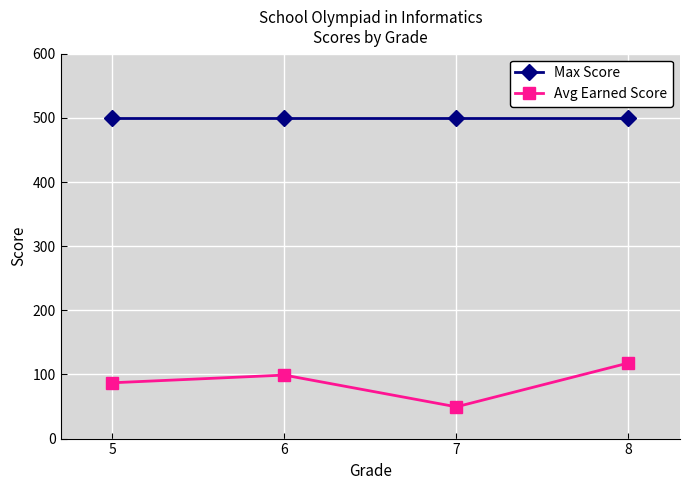

What is the maximum value for Max Score?

500.0